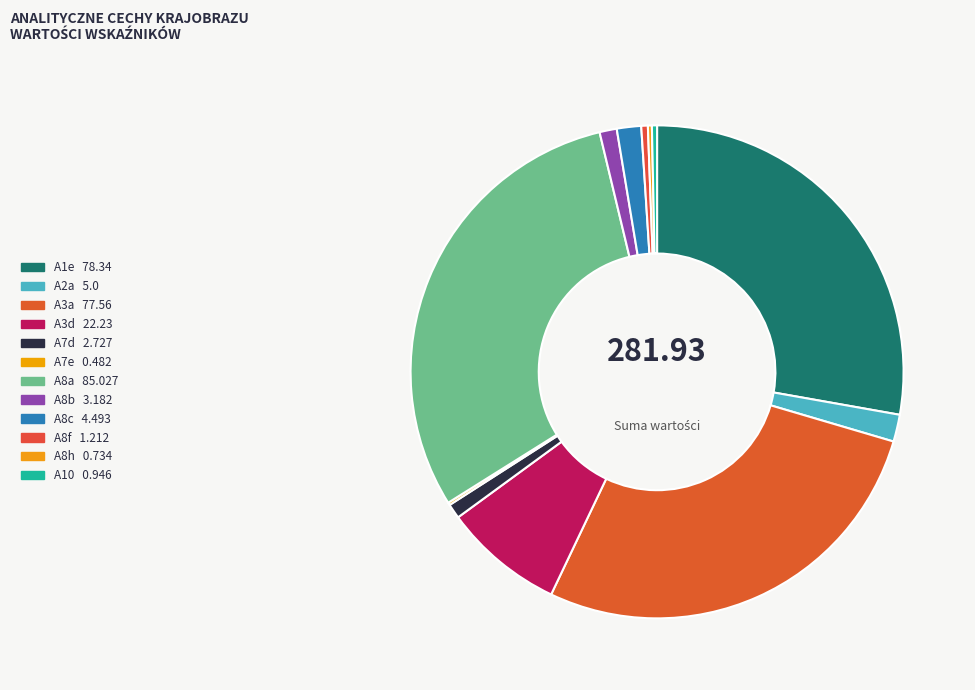

Is it true that A7e is 0% of the pie?

True